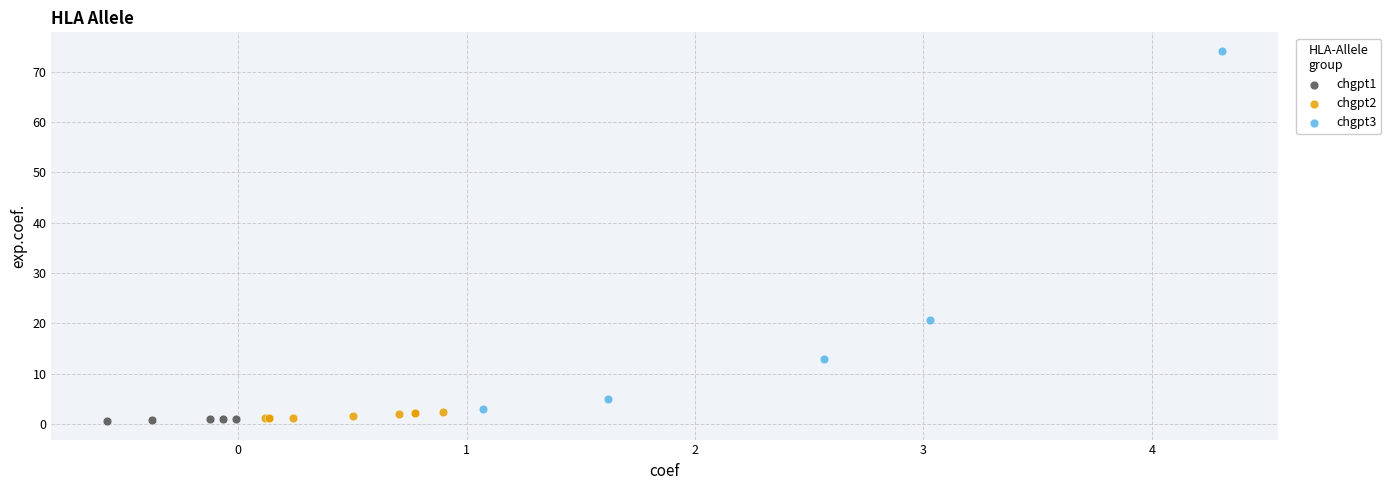

What are all the series names shown in the legend?

chgpt1, chgpt2, chgpt3